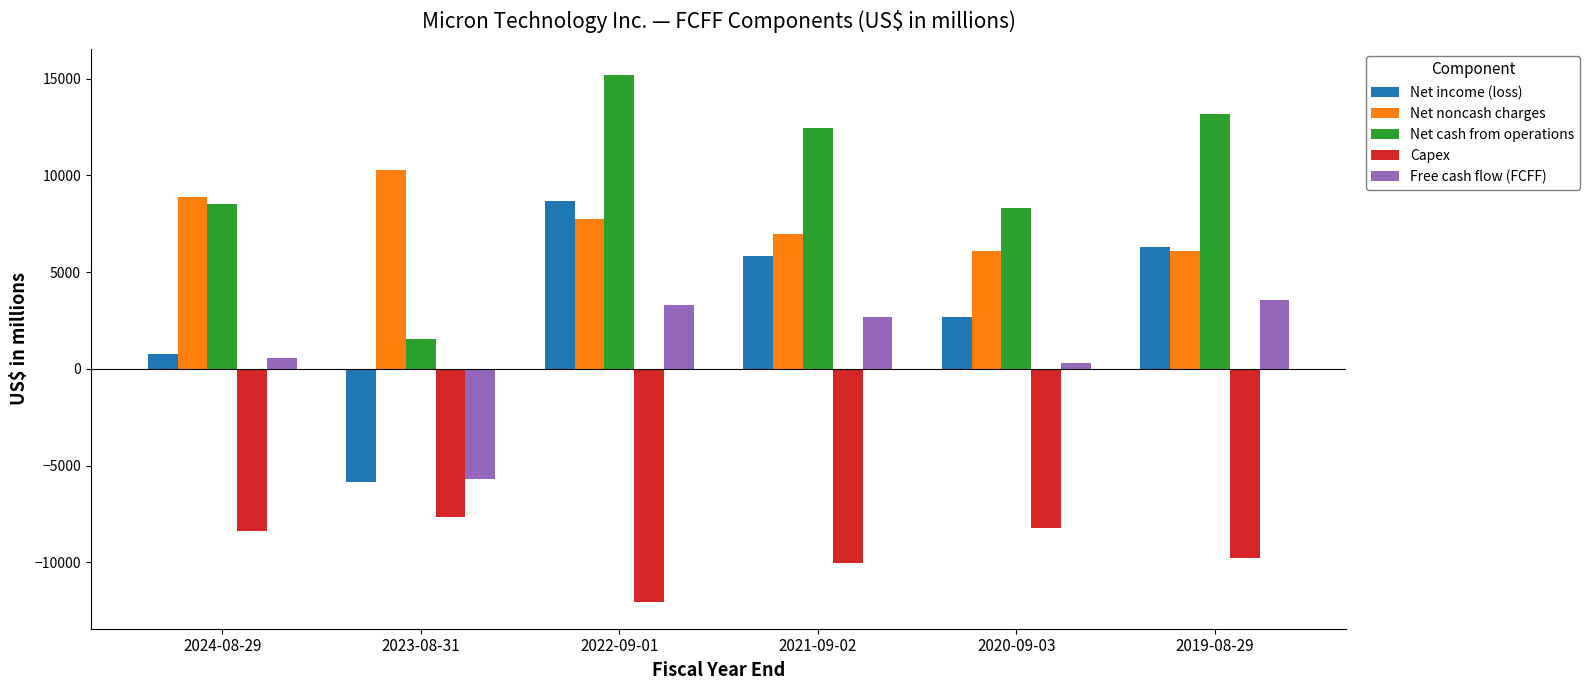

How many positive values does the Free cash flow (FCFF) series have?

5